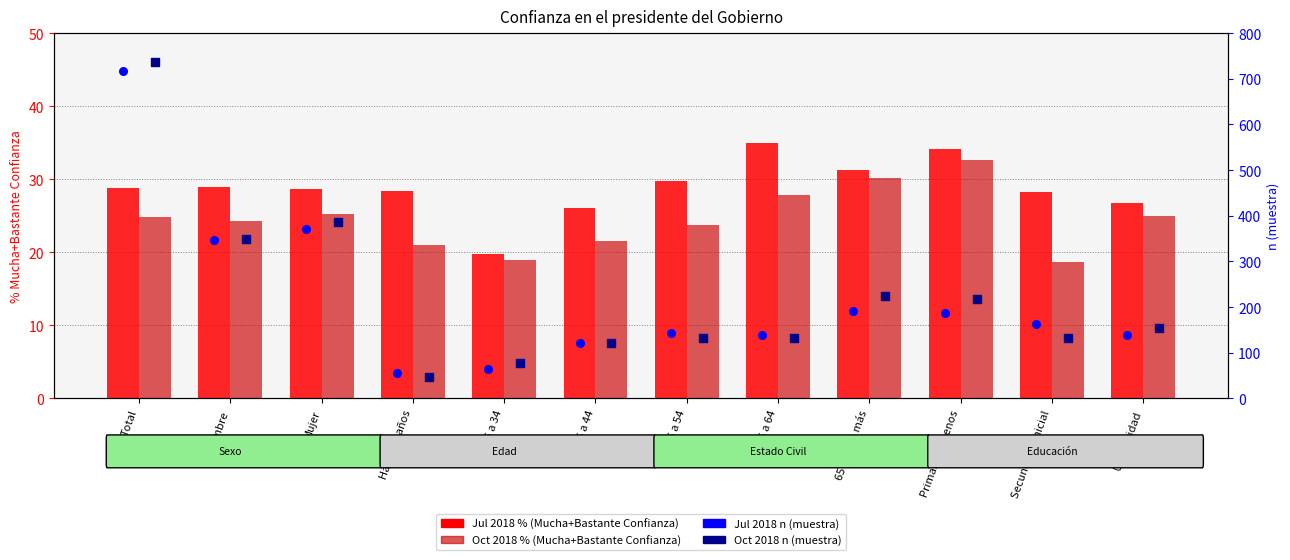

Which series has the largest total across all categories?

Oct 2018 n